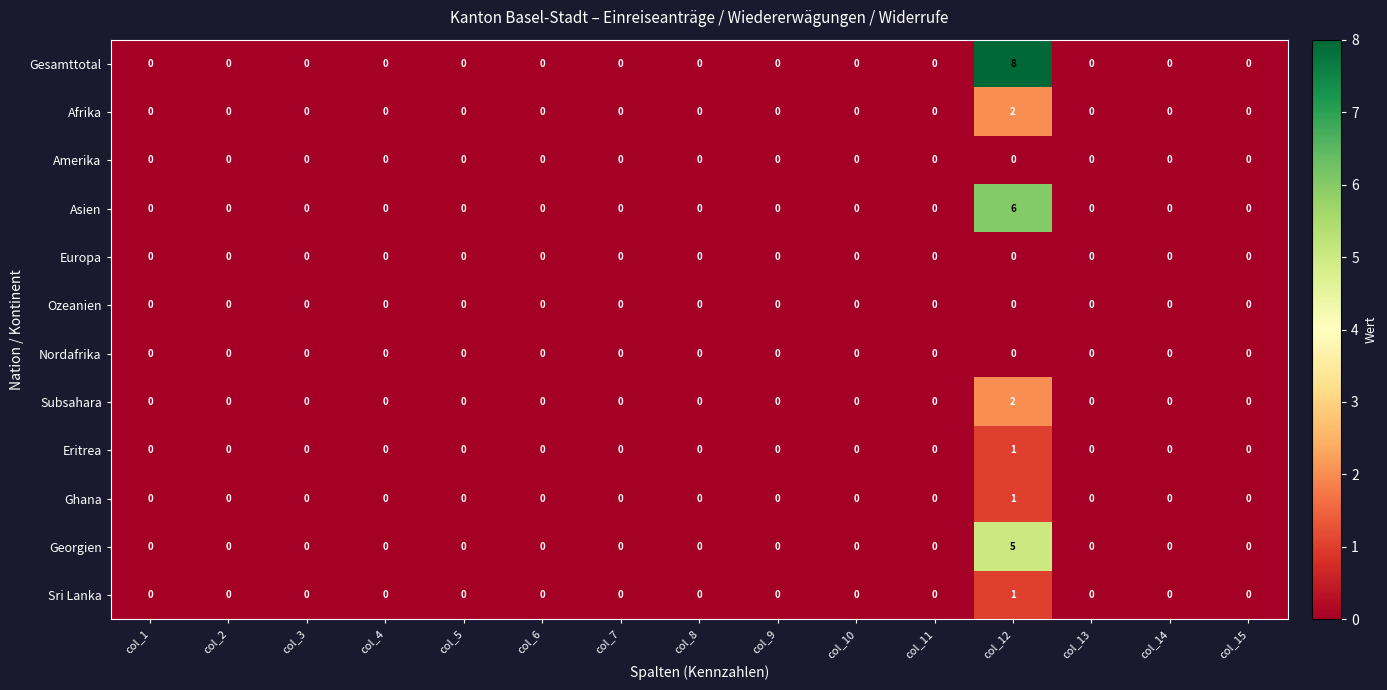

The value of Ghana at col_1 is 0. True or false?

True